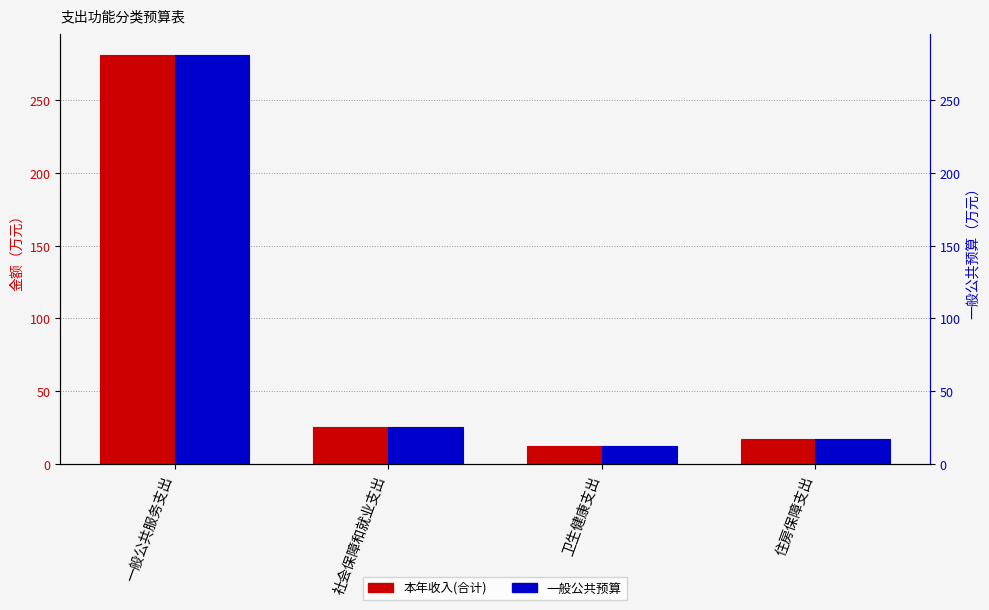

What is the value of the 一般公共预算 bar at the 3rd from the left?

12.4